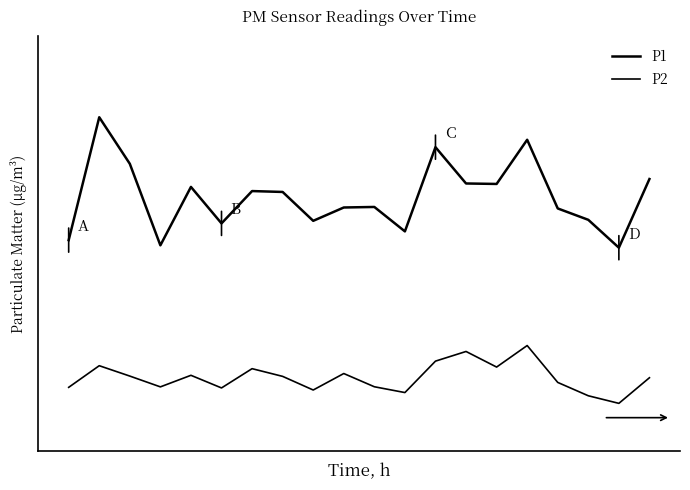

Does the chart display data point markers on the line(s)?

No